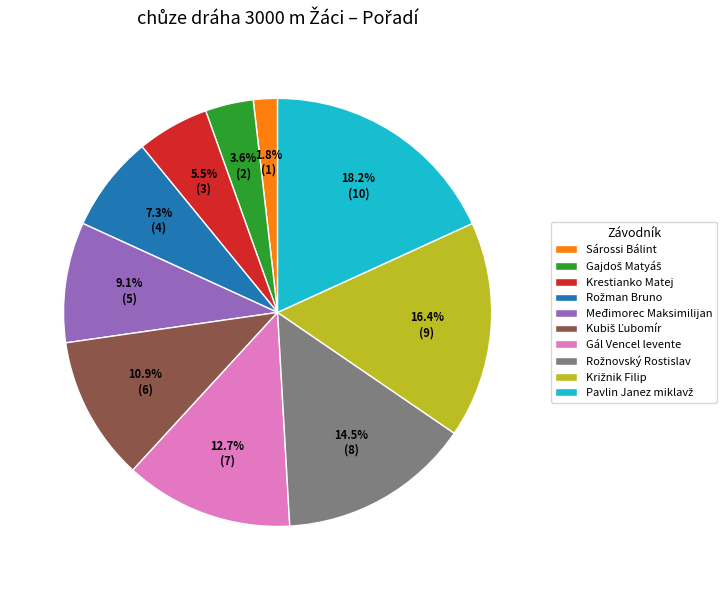

Which category has the smallest portion of the pie?

Sárossi Bálint